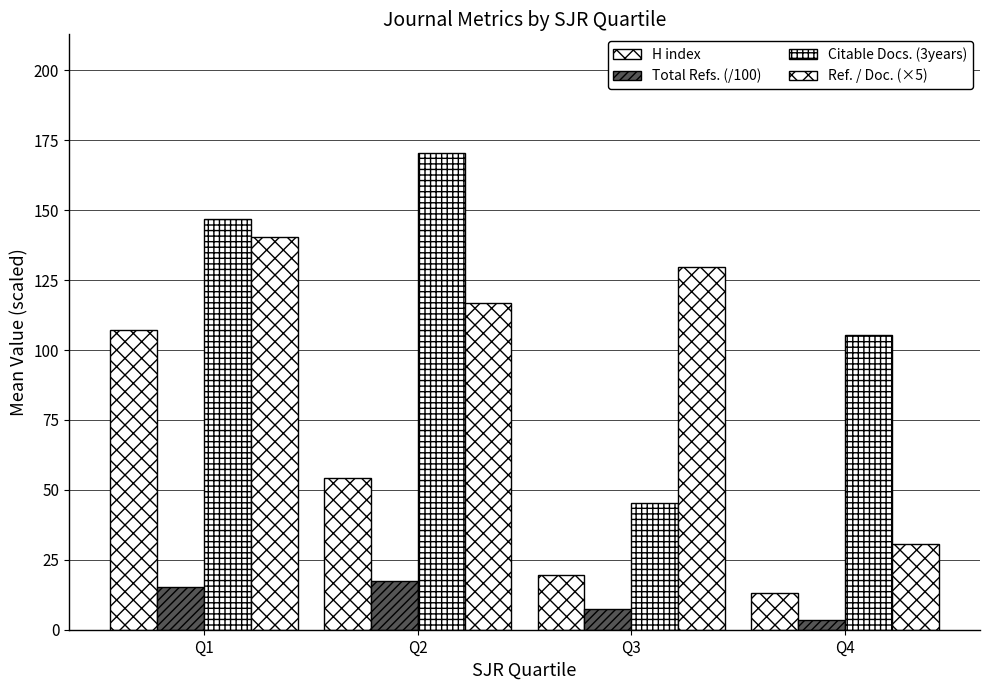

What is the approximate value of Citable Docs. (3years) at Q3?

45.3